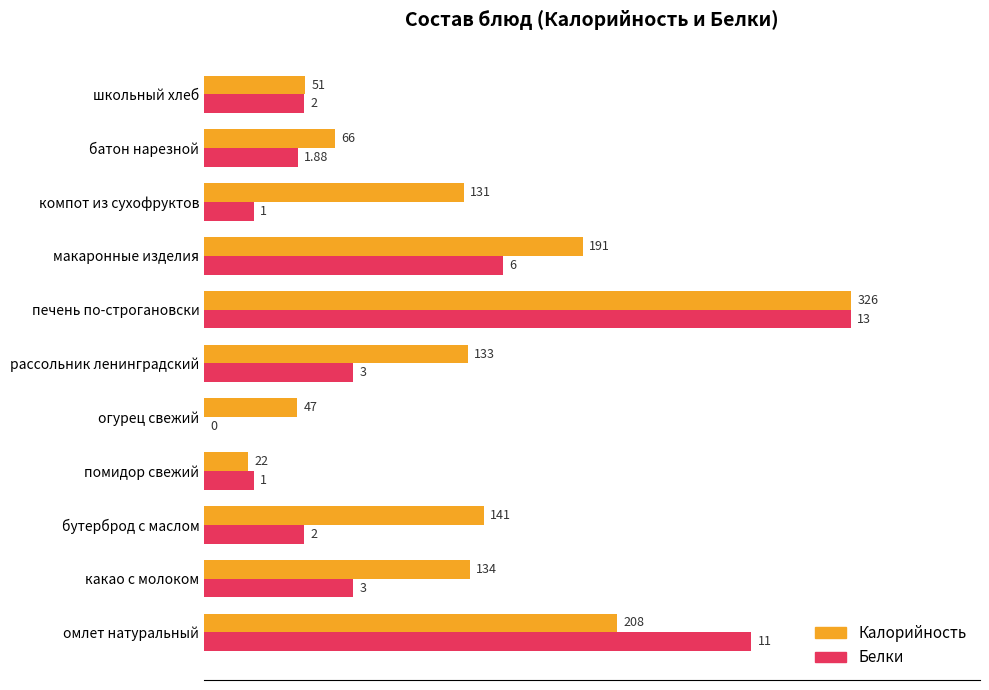

Rank the series by their average value, from lowest to highest.

Белки, Калорийность